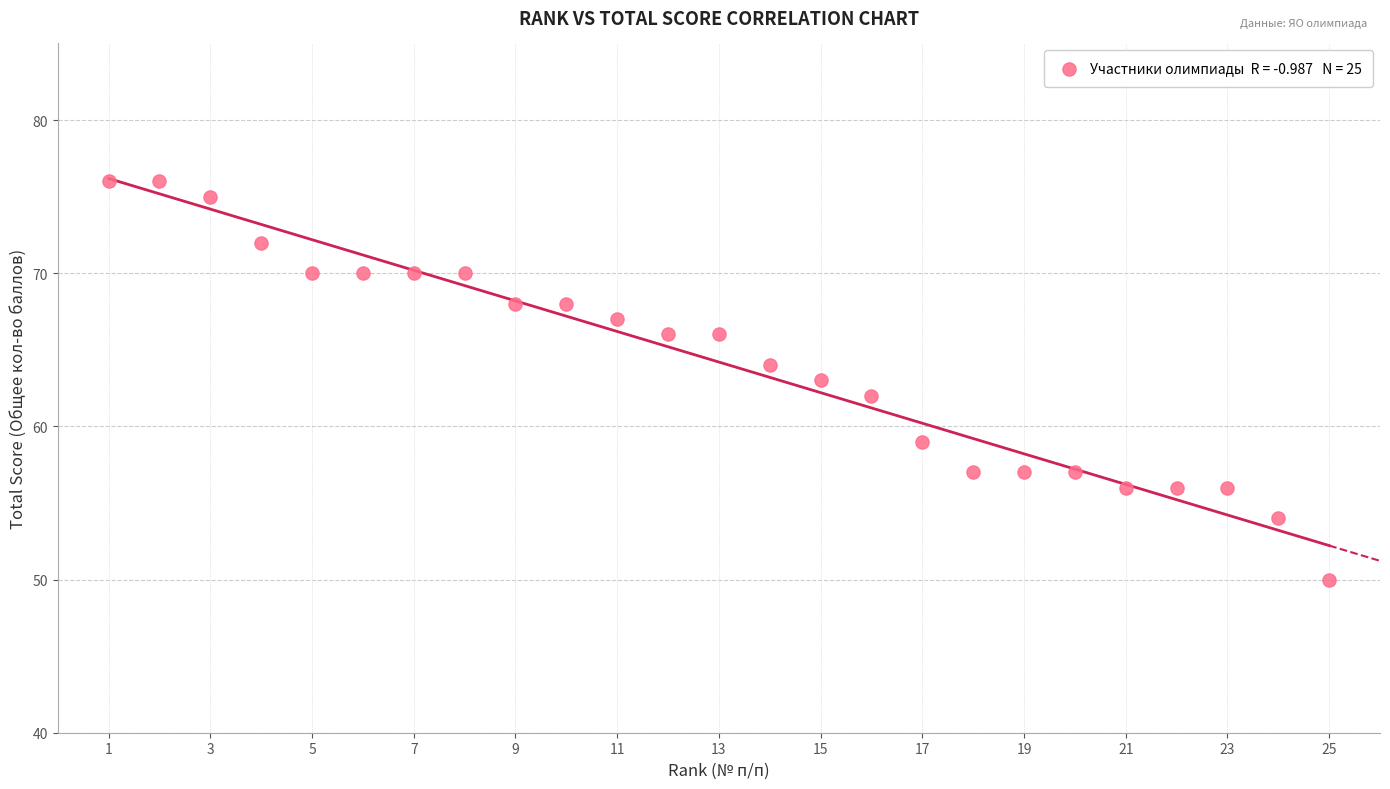

What is the range of Y values (max minus min)?

26